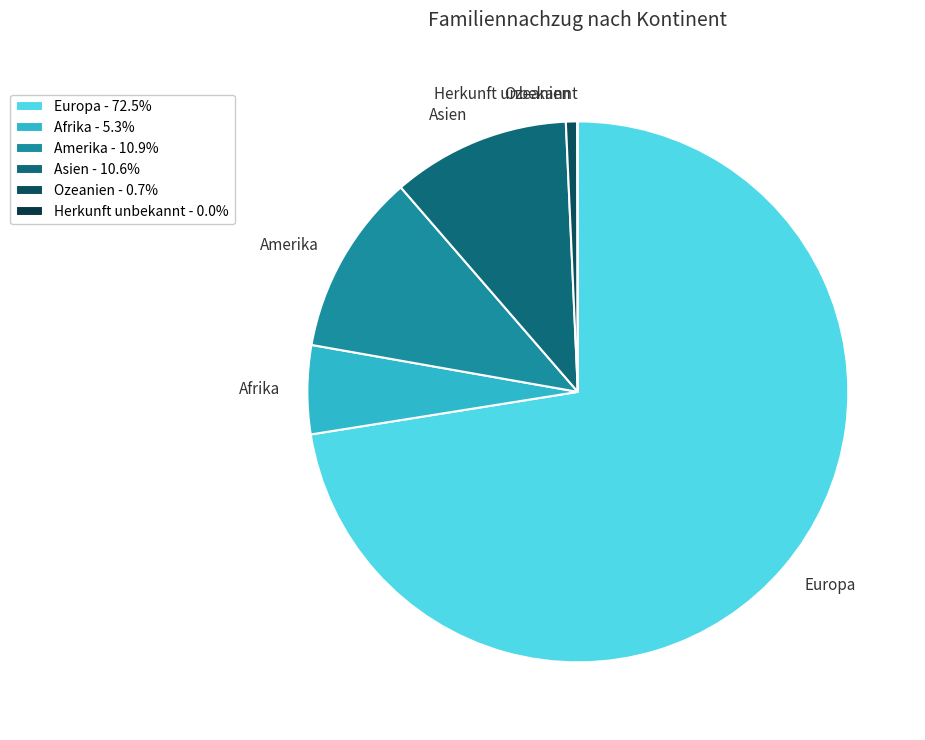

Does any single category account for the majority?

Yes